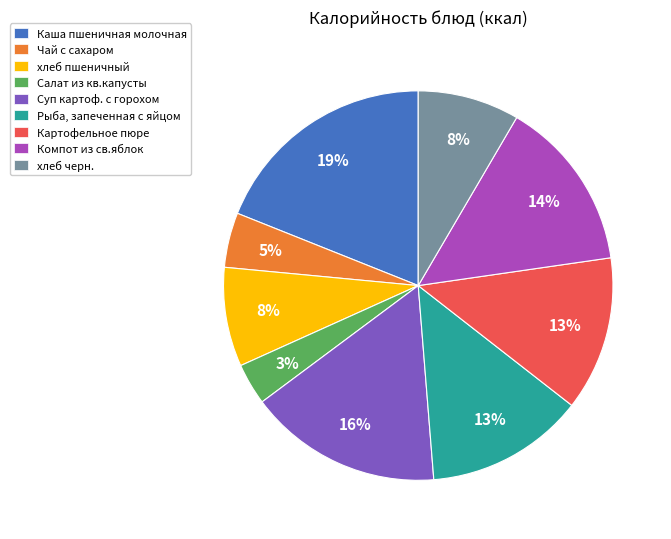

Is the sum of Рыба, запеченная с яйцом and Чай с сахаром greater than half?

No